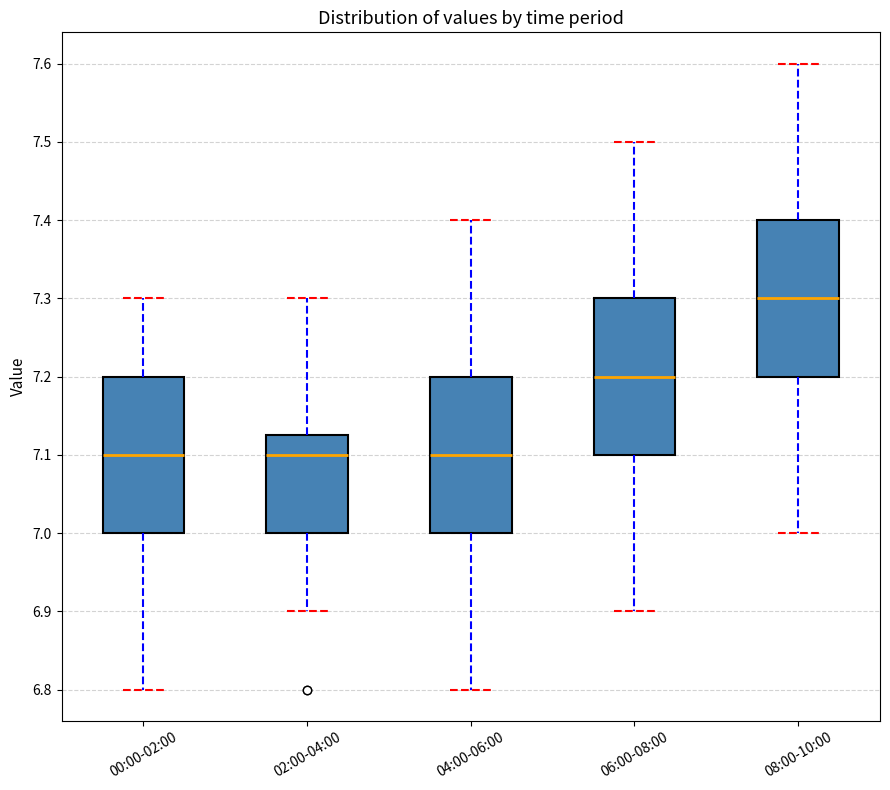

Reading left to right, transcribe this box plot: for each box, give where its median line is, the range the box spans, and where its two whiskers end, as read against the y-axis. The values are not printed on the chart, so give them approximately, as read against the axis.

00:00-02:00: median 7.10, box 7.00 to 7.20, whiskers 6.80 to 7.30
02:00-04:00: median 7.10, box 7.00 to 7.13, whiskers 6.90 to 7.30
04:00-06:00: median 7.10, box 7.00 to 7.20, whiskers 6.80 to 7.40
06:00-08:00: median 7.20, box 7.10 to 7.30, whiskers 6.90 to 7.50
08:00-10:00: median 7.30, box 7.20 to 7.40, whiskers 7.00 to 7.60